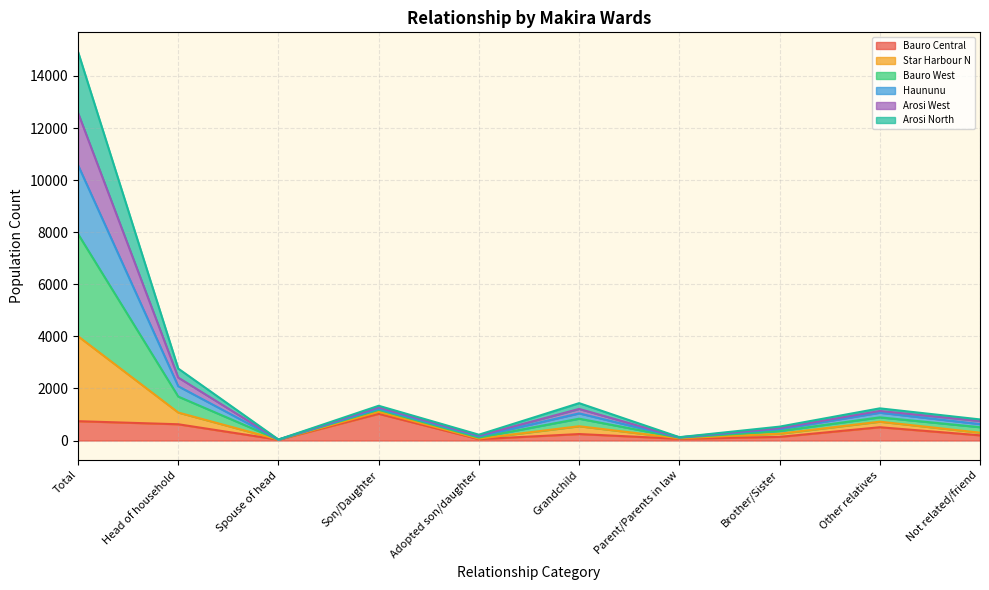

Between Other relatives and Total, which is larger?

Total